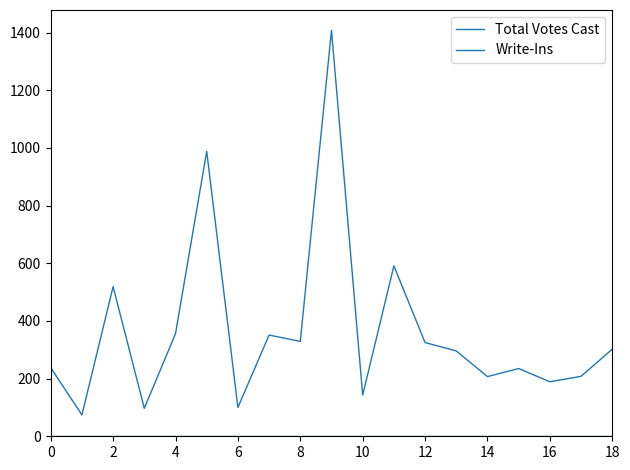

How many lines are shown in the chart?

2